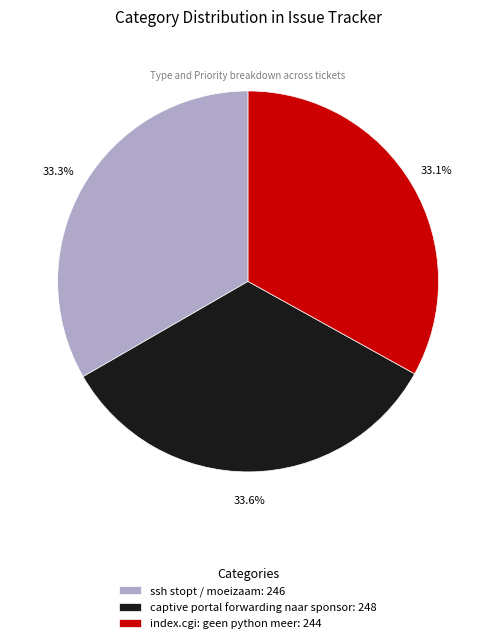

The ssh stopt / moeizaam slice represents 33% of the pie. True or false?

True